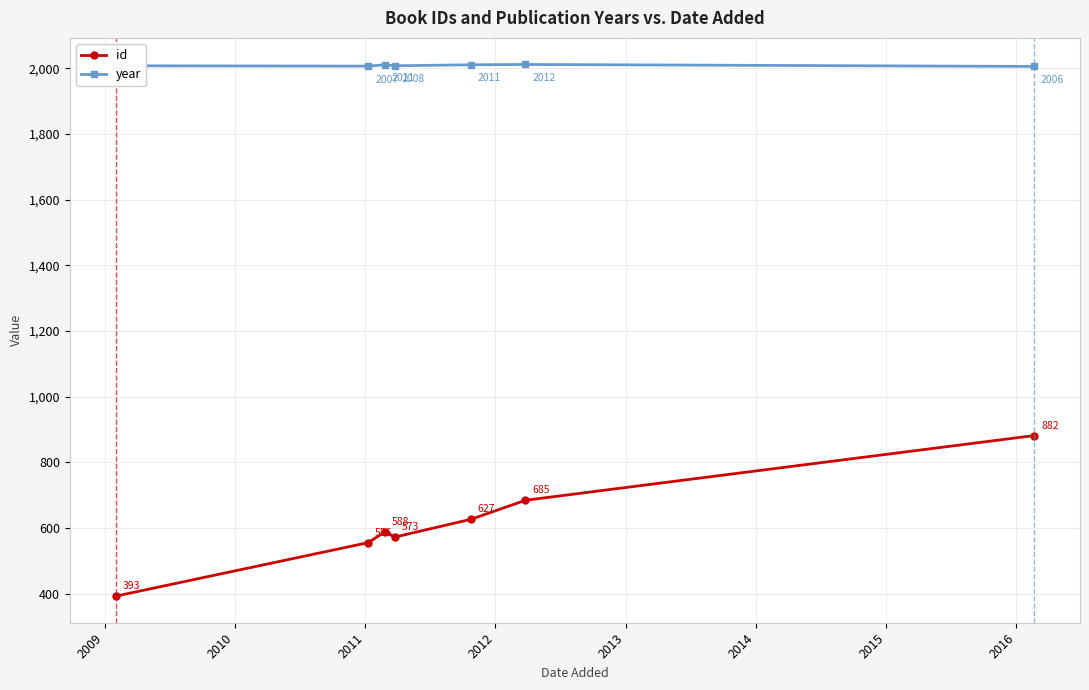

Which series has the largest total across all categories?

year